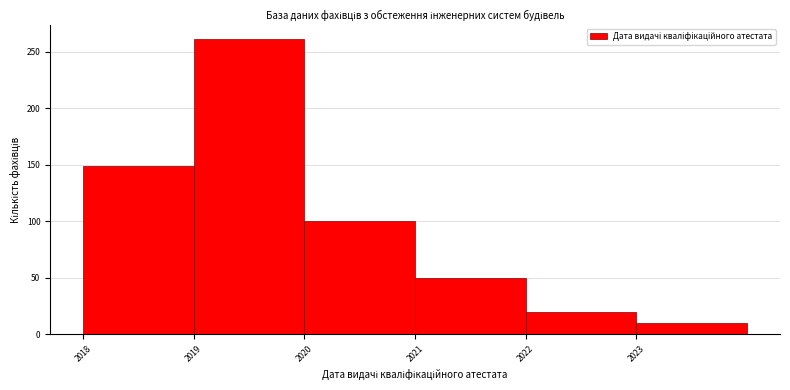

How tall is the bar that spans 2018 to 2019 on the x-axis? The values are not printed on the chart, so give them approximately, as read against the axis.

150